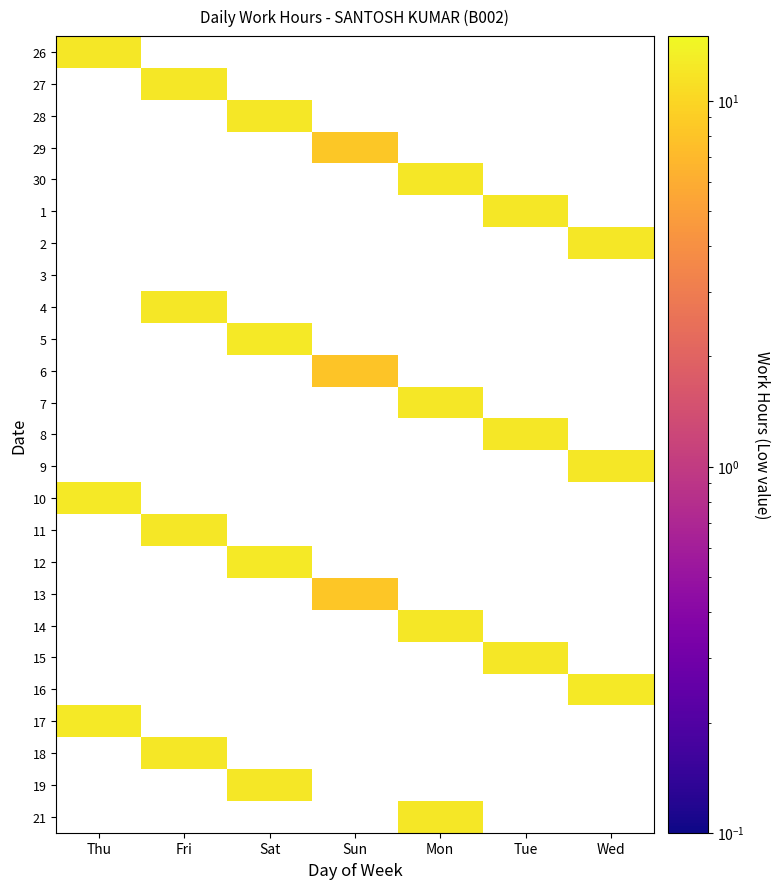

Rank the series at Sat from lowest to highest value.

26, 27, 28, 29, 30, 1, 2, 3, 4, 5, 6, 7, 8, 9, 10, 11, 12, 13, 14, 15, 16, 17, 18, 19, 21